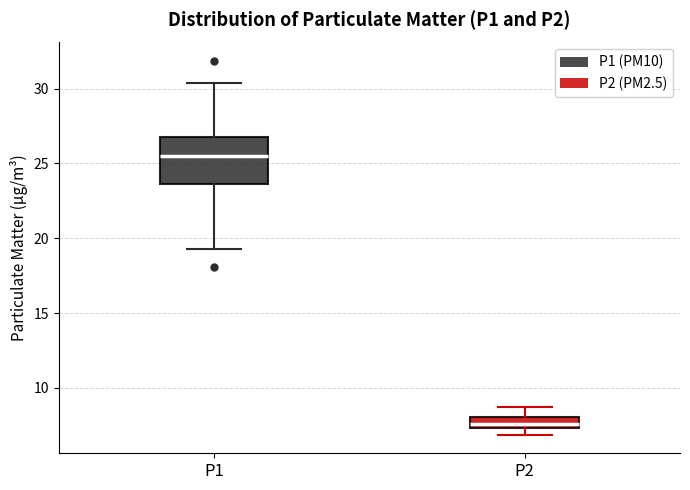

Which box has the highest median line?

P1